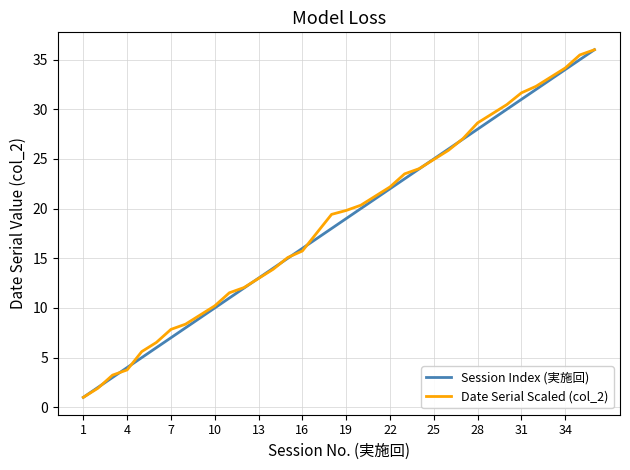

What is the greatest value displayed?

36.0